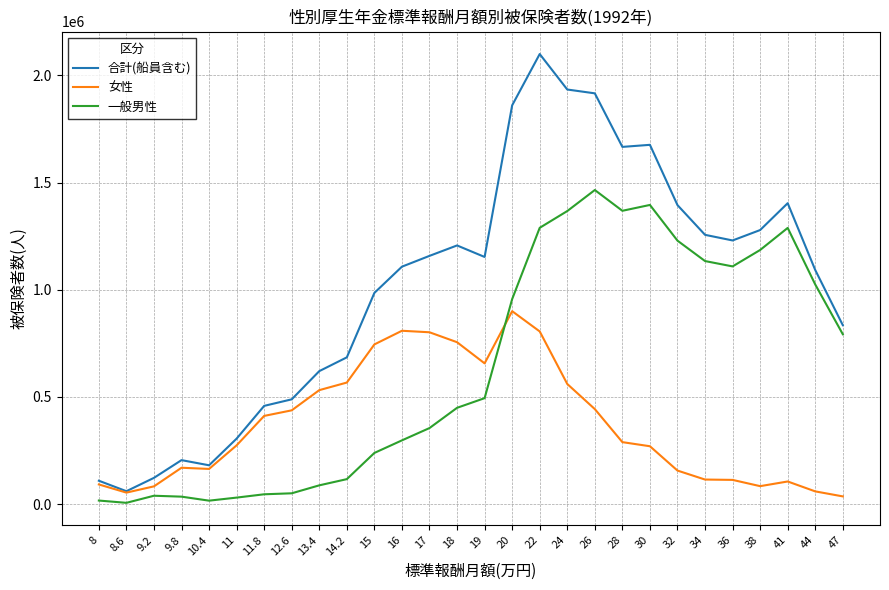

What is the greatest value displayed?

2099142